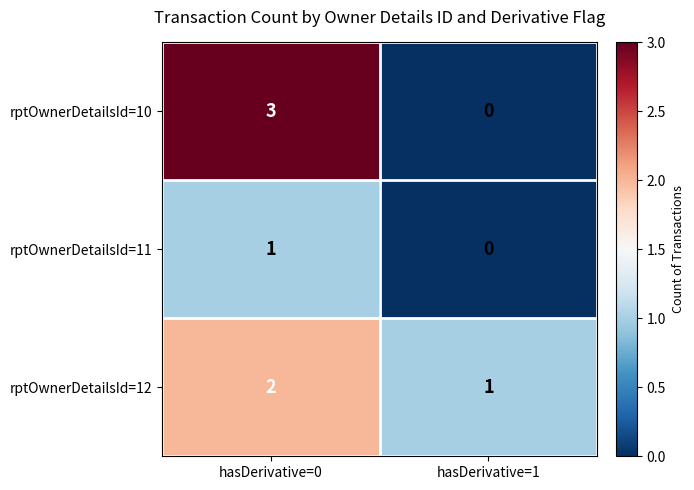

At how many categories does at least one series exceed 2?

1